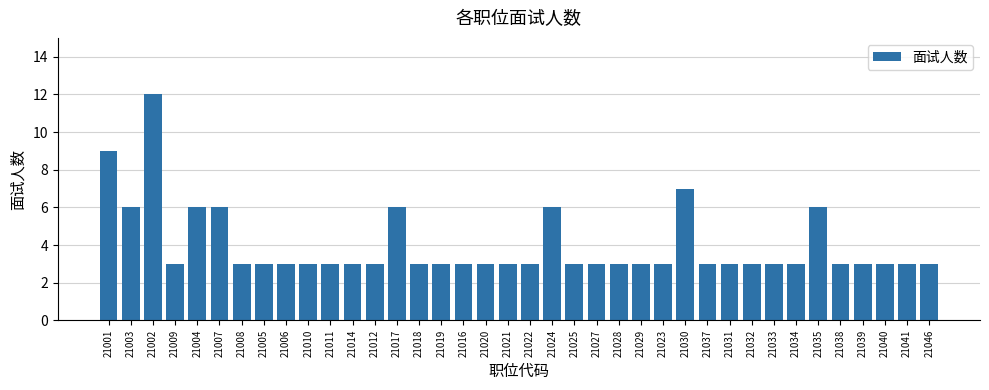

What is the difference between the maximum and minimum values?

9